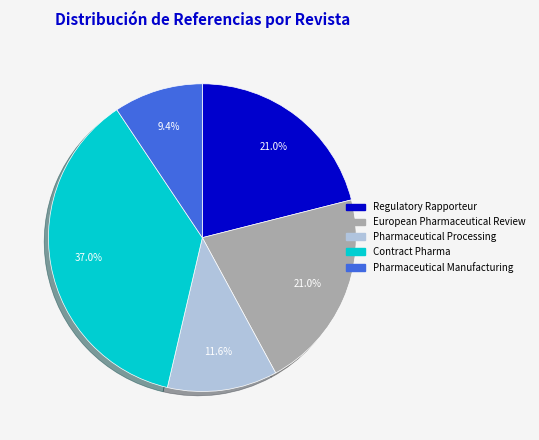

How many slices are in this pie chart?

5